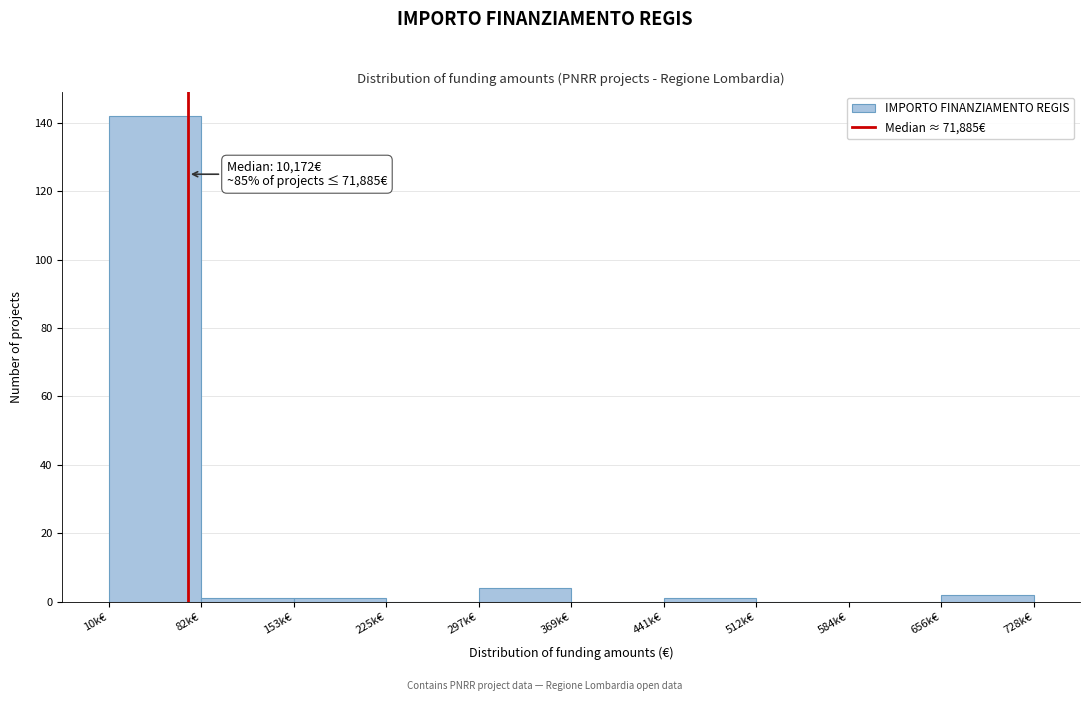

Reading right to left, extract all data points from this chart.

656k€=2	584k€=0	512k€=0	441k€=1	369k€=0	297k€=4	225k€=0	153k€=1	82k€=1	10k€=142